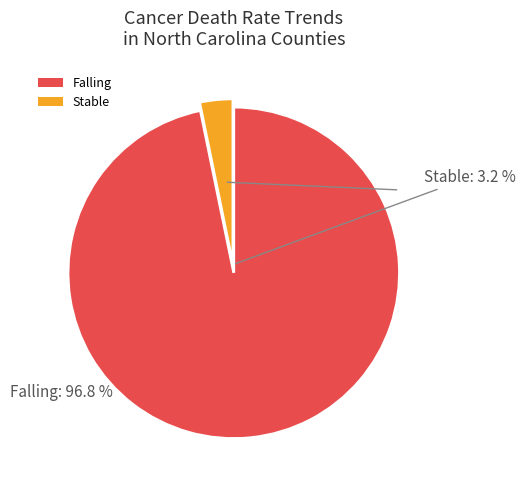

How many segments does this pie chart have?

2